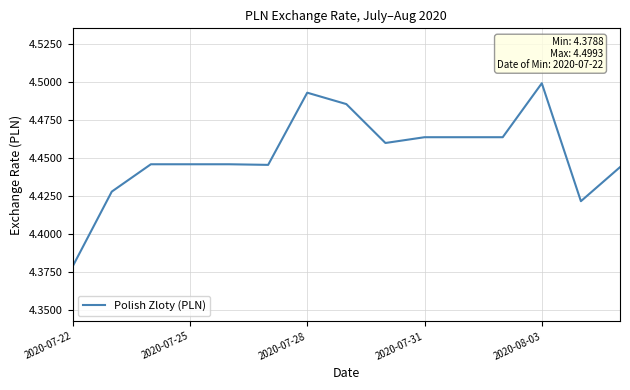

Is this an area chart (filled region under the line)?

No